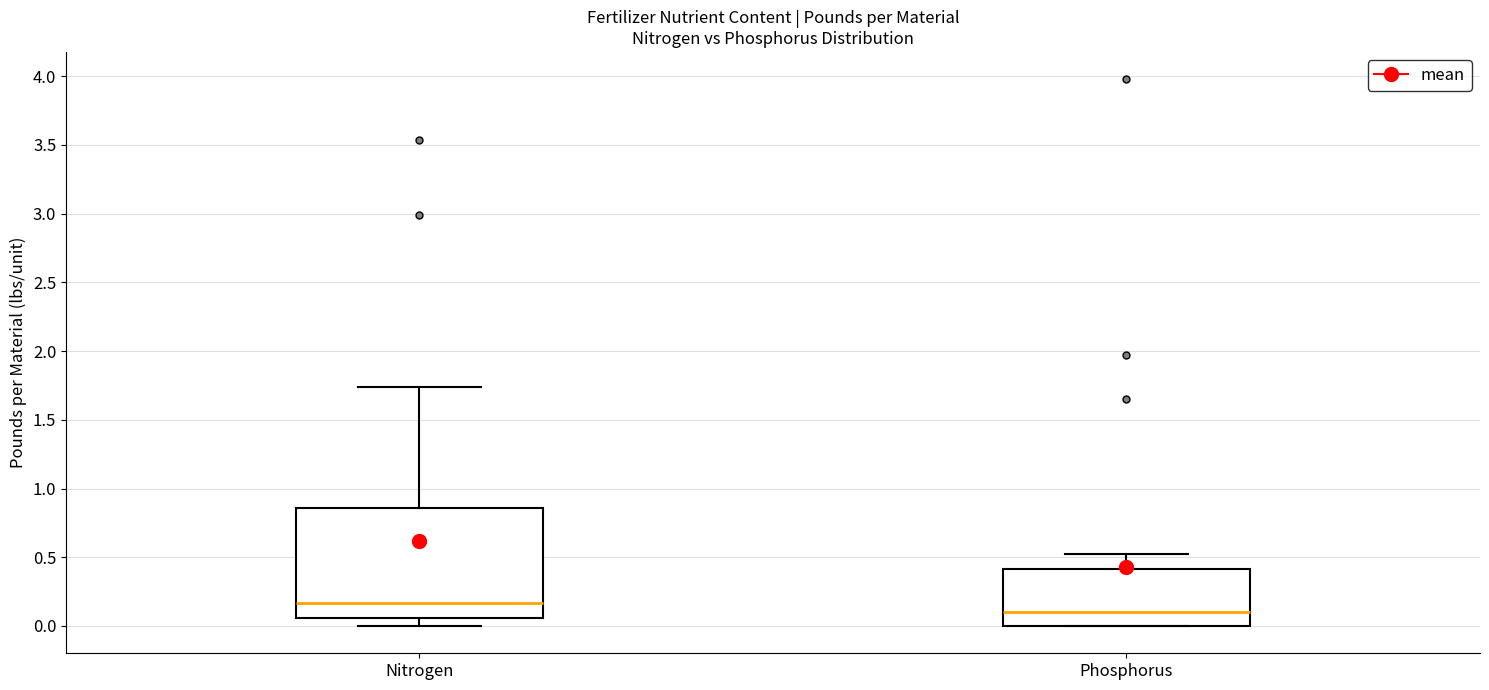

Where is the lower edge of the box for Nitrogen on the y-axis? The values are not printed on the chart, so give them approximately, as read against the axis.

0.05